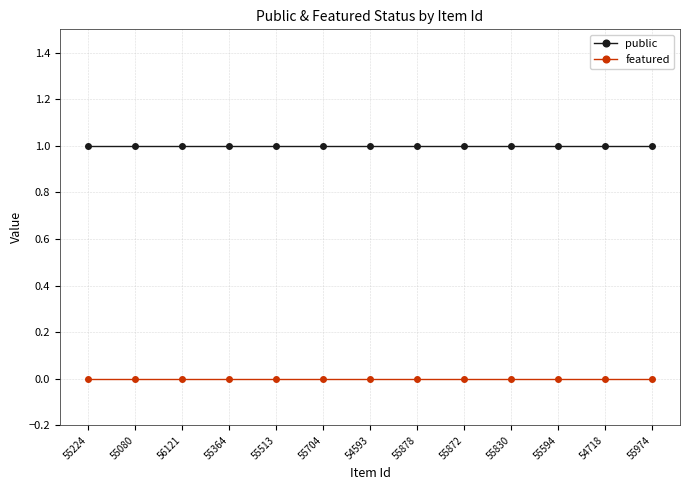

Is the value of public at 55974 greater than the value of featured at 55364?

Yes